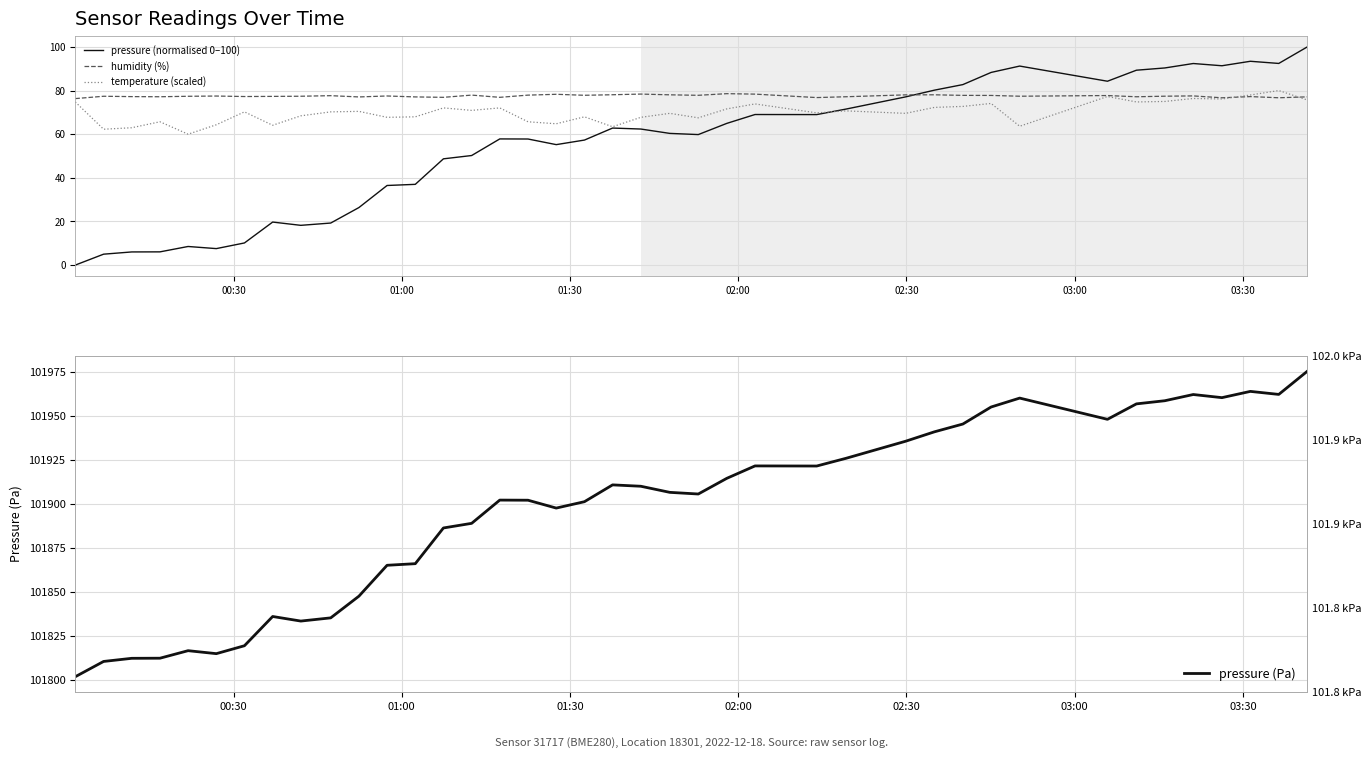

What is the greatest value displayed?

101975.4